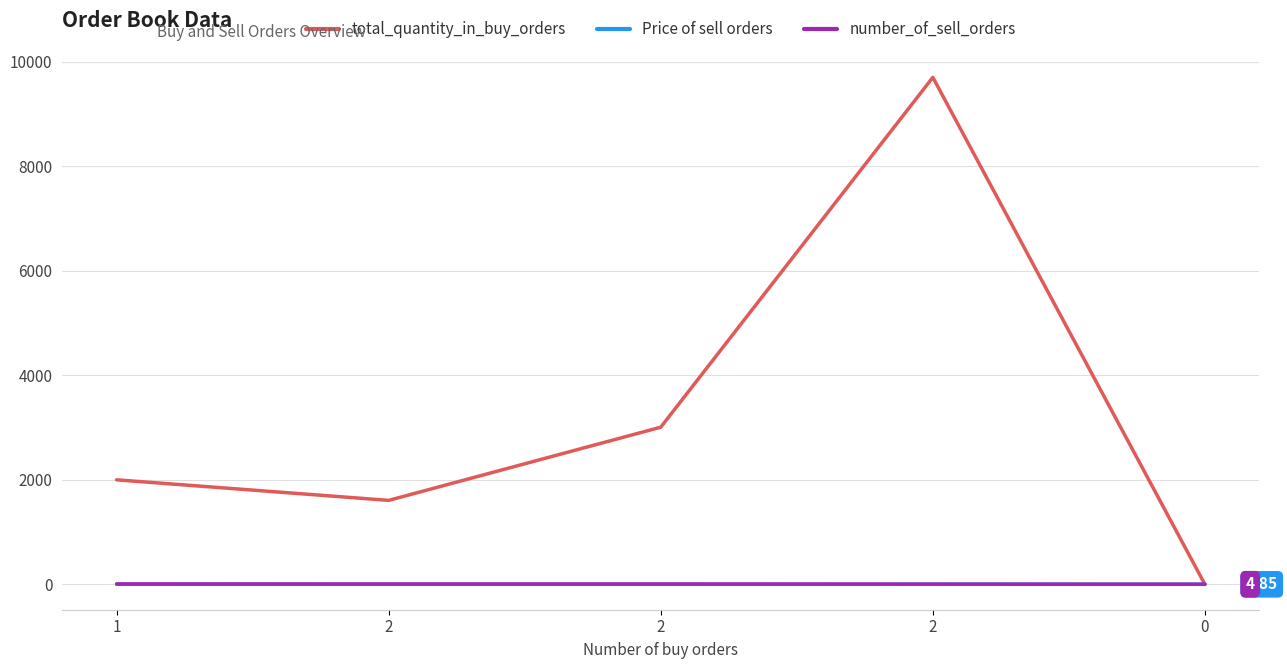

Does the chart have visible grid lines?

Yes